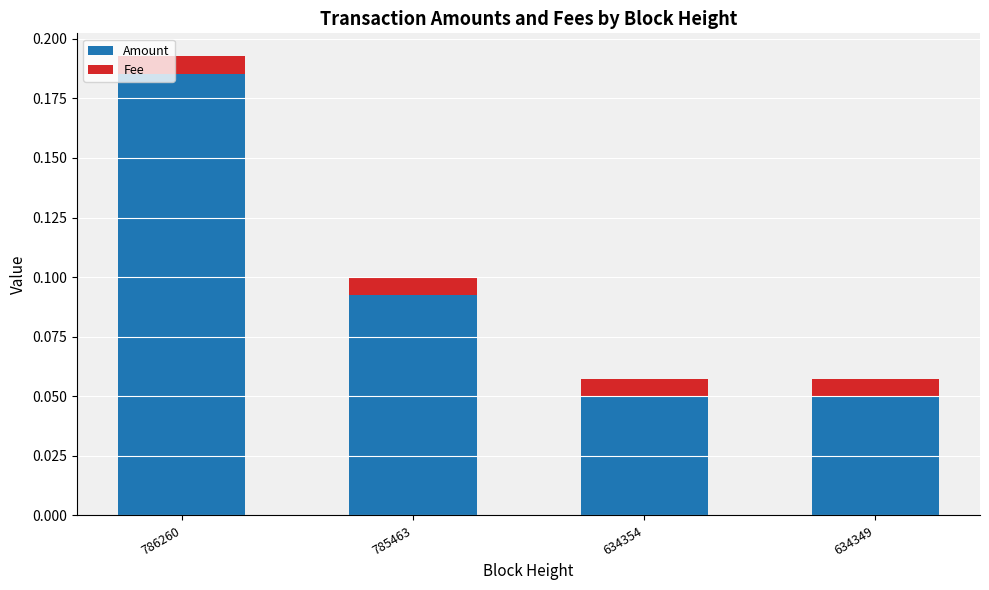

At which category is the sum across all series the highest?

786260